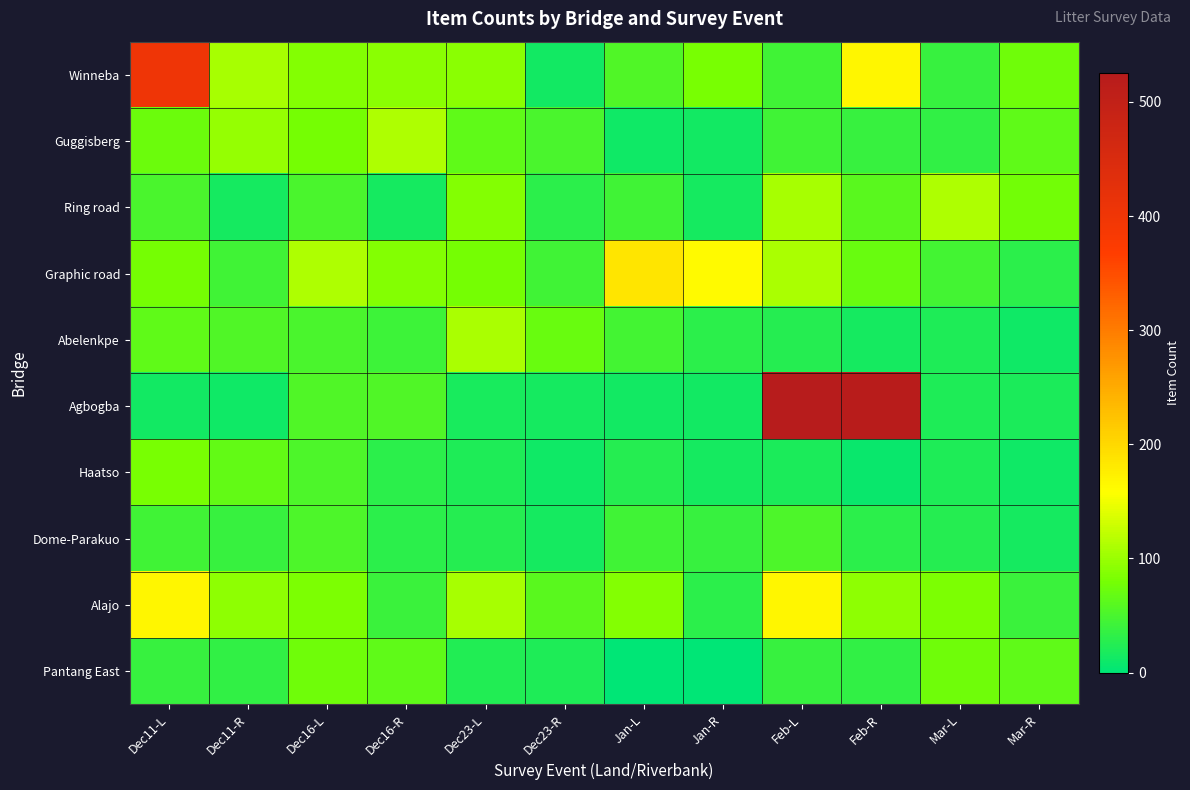

Reading left to right, extract all data points from this chart.

Winneba: Dec11-L=400	Dec11-R=107	Dec16-L=88	Dec16-R=92	Dec23-L=92	Dec23-R=14	Jan-L=55	Jan-R=81	Feb-L=45	Feb-R=168	Mar-L=38	Mar-R=74
Guggisberg: Dec11-L=73	Dec11-R=97	Dec16-L=78	Dec16-R=111	Dec23-L=65	Dec23-R=50	Jan-L=12	Jan-R=14	Feb-L=45	Feb-R=38	Mar-L=34	Mar-R=65
Ring road: Dec11-L=51	Dec11-R=16	Dec16-L=51	Dec16-R=16	Dec23-L=88	Dec23-R=30	Jan-L=45	Jan-R=16	Feb-L=108	Feb-R=61	Mar-L=111	Mar-R=76
Graphic road: Dec11-L=79	Dec11-R=44	Dec16-L=111	Dec16-R=88	Dec23-L=78	Dec23-R=45	Jan-L=185	Jan-R=164	Feb-L=109	Feb-R=70	Mar-L=47	Mar-R=29
Abelenkpe: Dec11-L=65	Dec11-R=54	Dec16-L=50	Dec16-R=42	Dec23-L=109	Dec23-R=70	Jan-L=47	Jan-R=29	Feb-L=25	Feb-R=16	Mar-L=21	Mar-R=11
Agbogba: Dec11-L=14	Dec11-R=12	Dec16-L=55	Dec16-R=54	Dec23-L=18	Dec23-R=16	Jan-L=14	Jan-R=13	Feb-L=525	Feb-R=520	Mar-L=22	Mar-R=20
Haatso: Dec11-L=81	Dec11-R=67	Dec16-L=52	Dec16-R=29	Dec23-L=21	Dec23-R=11	Jan-L=25	Jan-R=16	Feb-L=19	Feb-R=8	Mar-L=22	Mar-R=11
Dome-Parakuo: Dec11-L=45	Dec11-R=38	Dec16-L=52	Dec16-R=29	Dec23-L=25	Dec23-R=16	Jan-L=45	Jan-R=38	Feb-L=52	Feb-R=29	Mar-L=25	Mar-R=16
Alajo: Dec11-L=168	Dec11-R=94	Dec16-L=84	Dec16-R=40	Dec23-L=108	Dec23-R=61	Jan-L=88	Jan-R=30	Feb-L=168	Feb-R=94	Mar-L=84	Mar-R=40
Pantang East: Dec11-L=38	Dec11-R=34	Dec16-L=74	Dec16-R=65	Dec23-L=23	Dec23-R=22	Jan-L=0	Jan-R=0	Feb-L=38	Feb-R=34	Mar-L=74	Mar-R=65